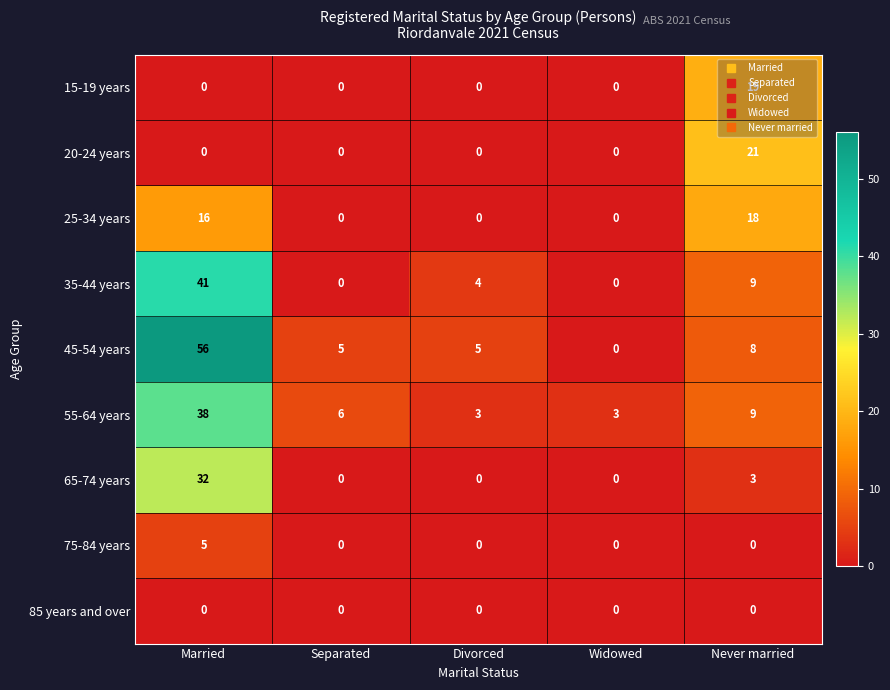

Rank the series by their maximum value, from lowest to highest.

85 years and over, 75-84 years, 25-34 years, 15-19 years, 20-24 years, 65-74 years, 55-64 years, 35-44 years, 45-54 years